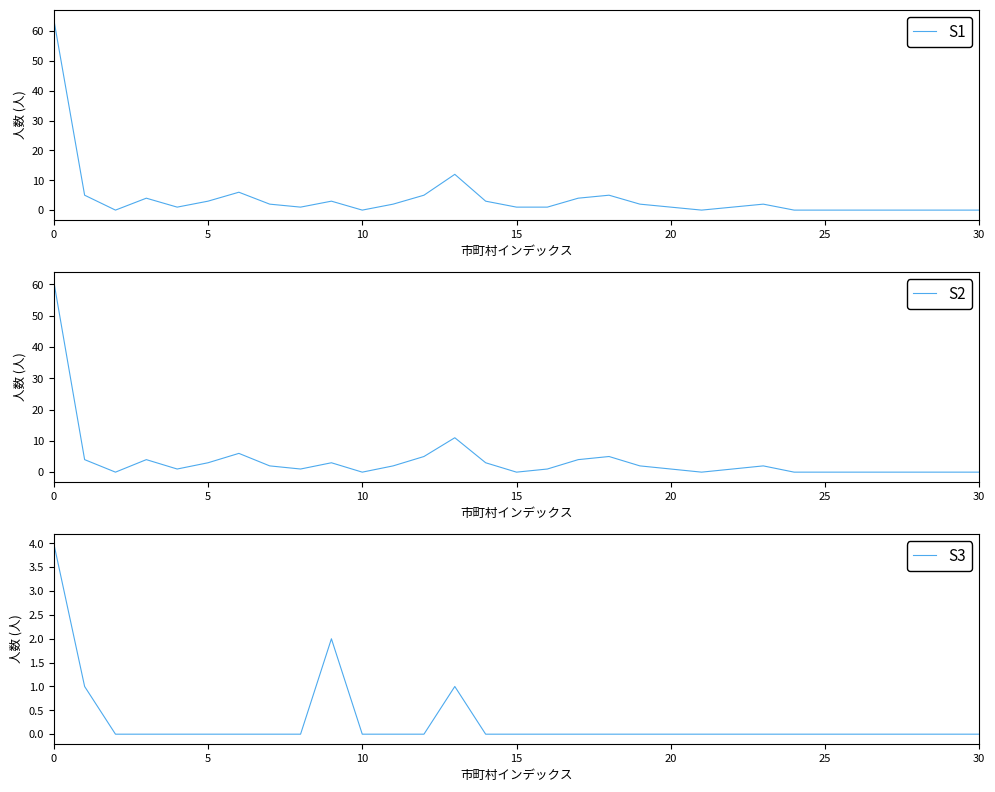

How many lines are shown in the chart?

3